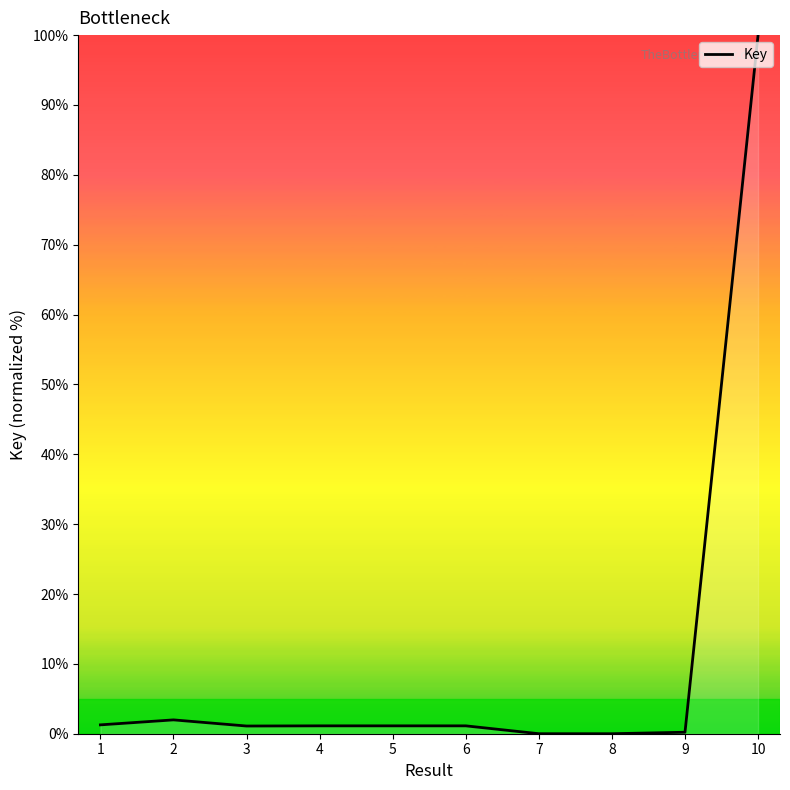

Which category has the highest value across all series?

10